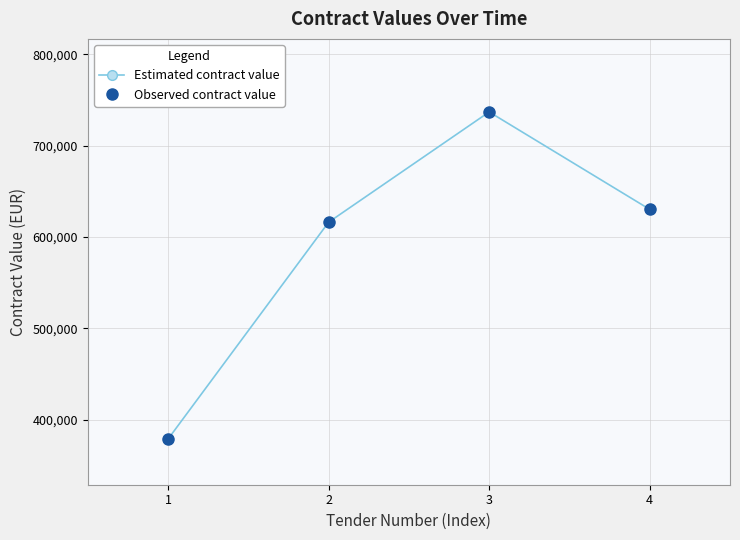

Is this an area chart (filled region under the line)?

No